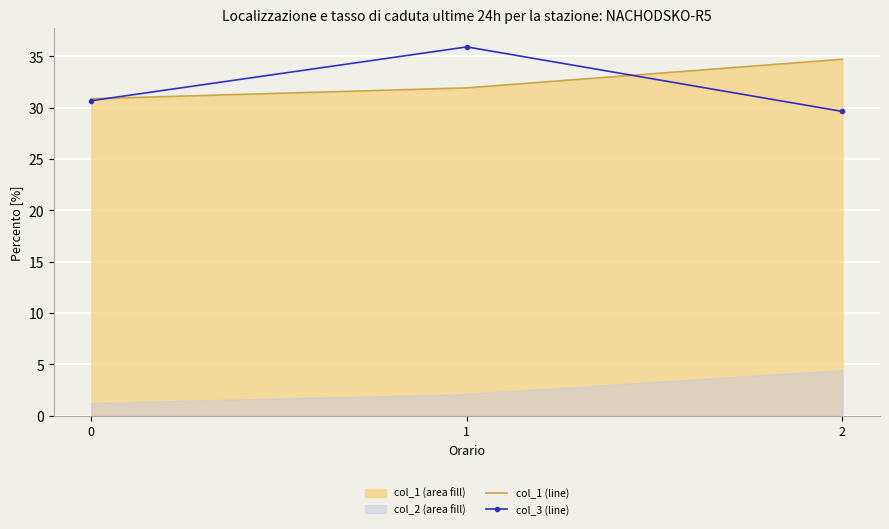

Is the value of col_3 (line) at 2 greater than the value of col_1 (line) at 1?

No